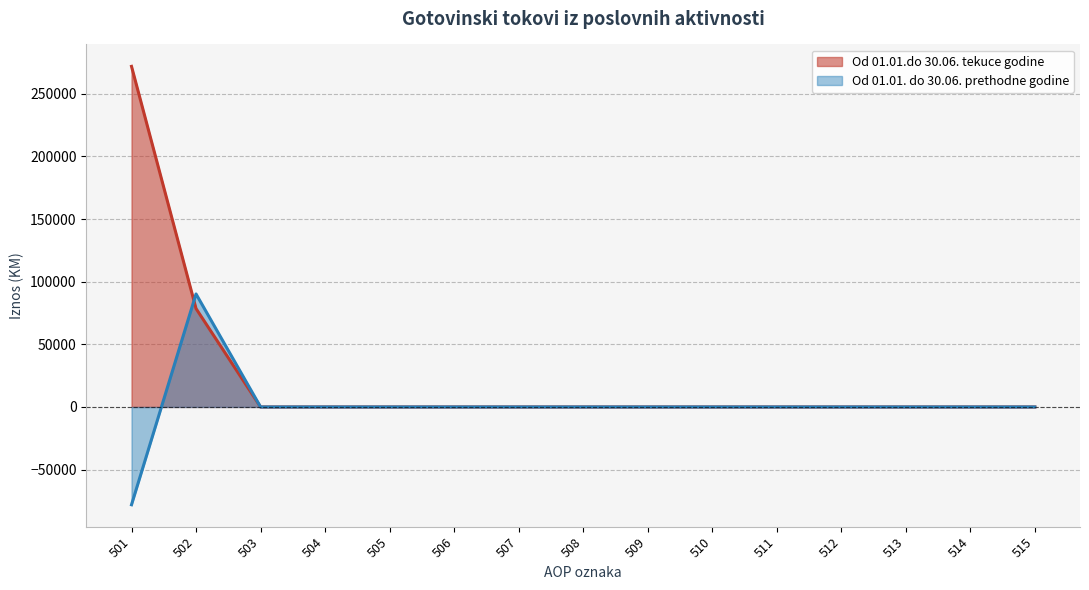

Does the chart display data point markers on the line(s)?

No